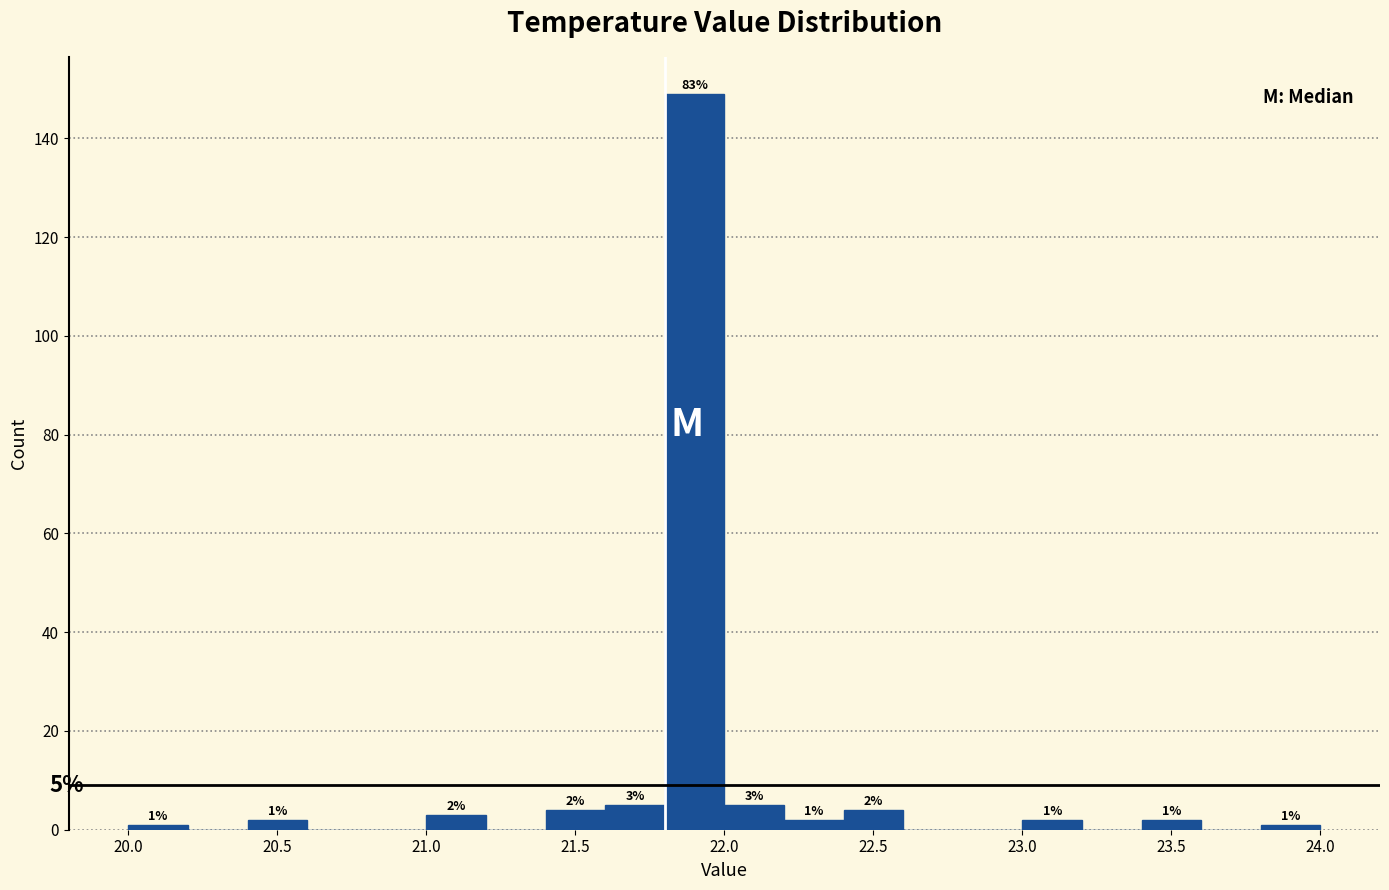

Which range on the x-axis has the tallest bar?

21.8 to 22.0